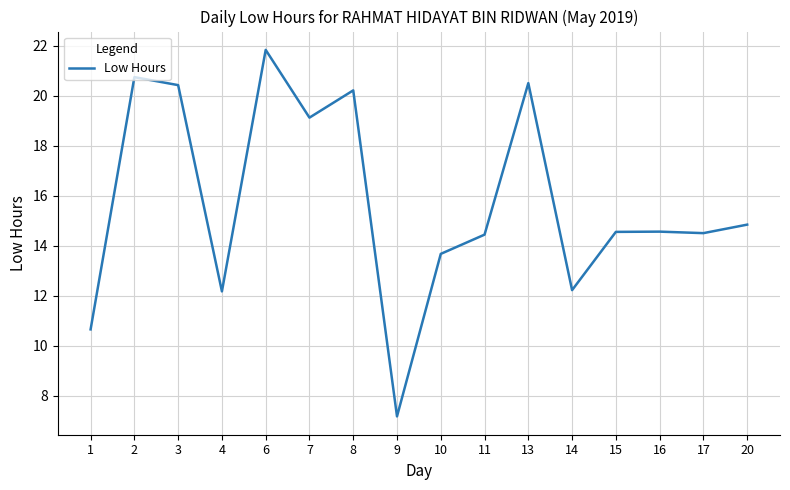

What is the average value?

15.7